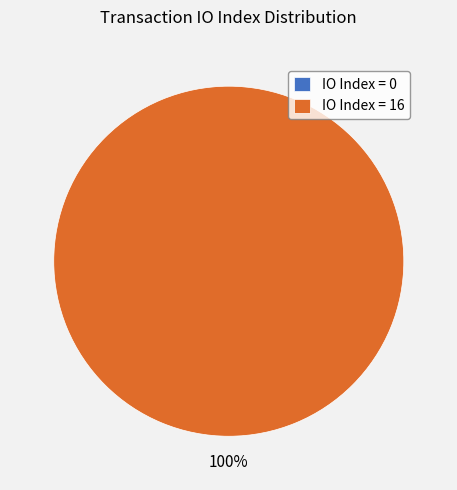

The tx_index_16 slice represents 100% of the pie. True or false?

True